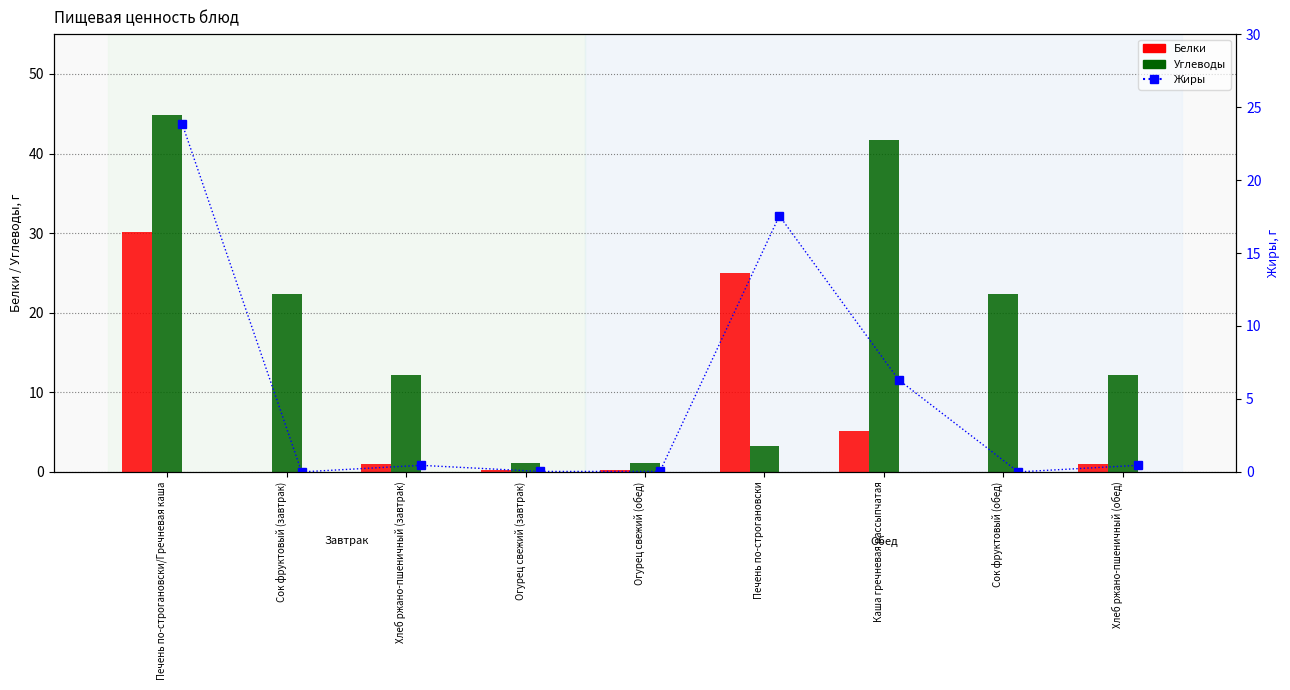

Are the bars grouped side by side (vs. stacked)?

Yes